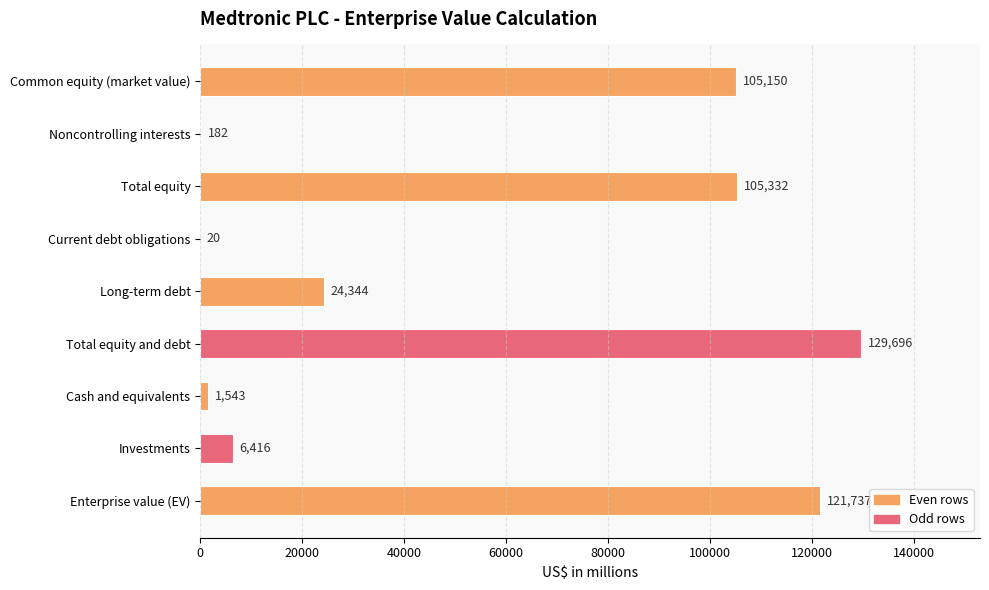

What is the maximum value shown in the chart?

129696